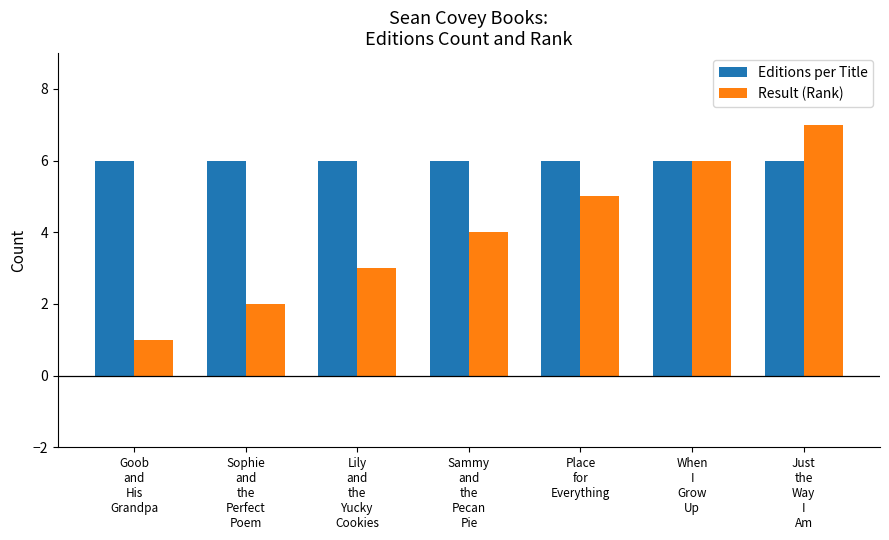

At which category is the sum across all series the highest?

Just
the
Way
I
Am